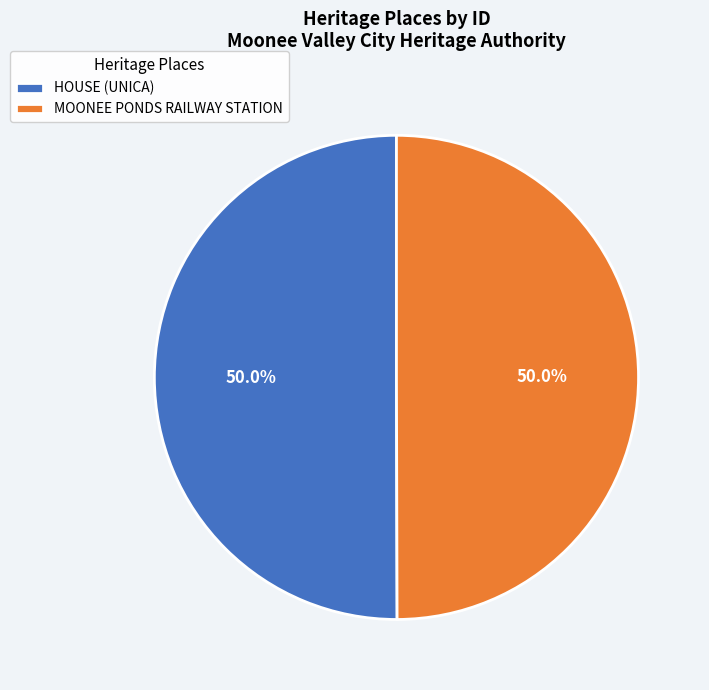

True or false: HOUSE (UNICA) accounts for 50% of the total.

True